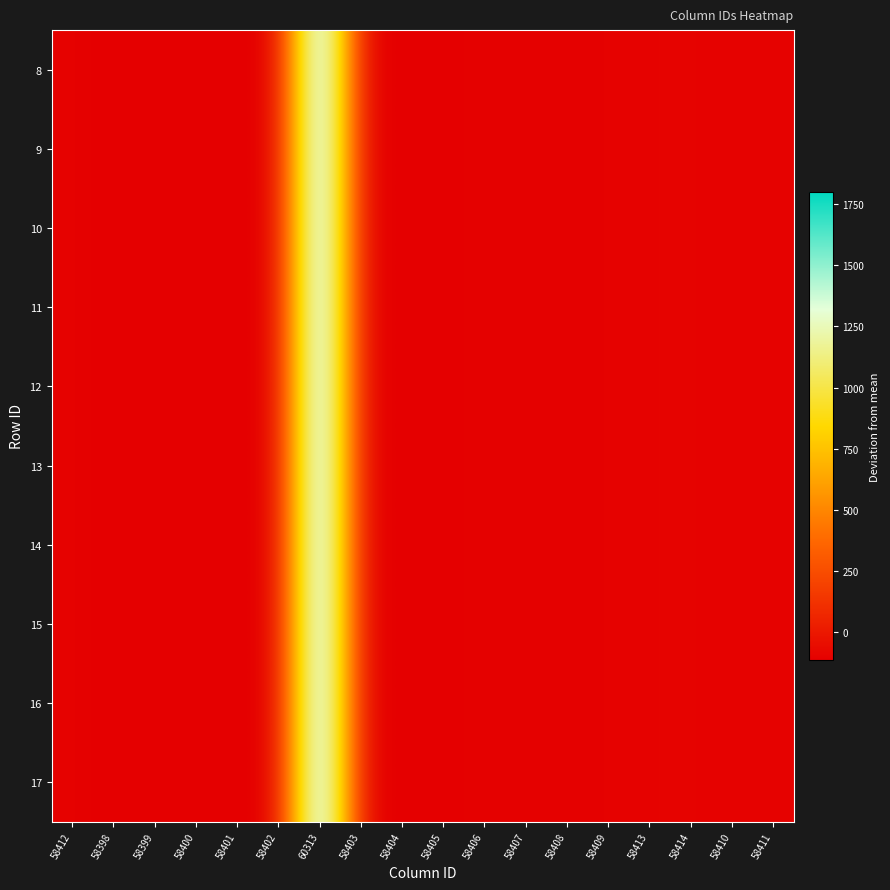

Reading left to right, extract all data points from this chart.

8: 58412=-99.9	58398=-113.9	58399=-112.9	58400=-111.9	58401=-110.9	58402=-109.9	60313=1801.1	58403=-108.9	58404=-107.9	58405=-106.9	58406=-105.9	58407=-104.9	58408=-103.9	58409=-102.9	58413=-98.9	58414=-97.9	58410=-101.9	58411=-100.9
9: 58412=-99.9	58398=-113.9	58399=-112.9	58400=-111.9	58401=-110.9	58402=-109.9	60313=1801.1	58403=-108.9	58404=-107.9	58405=-106.9	58406=-105.9	58407=-104.9	58408=-103.9	58409=-102.9	58413=-98.9	58414=-97.9	58410=-101.9	58411=-100.9
10: 58412=-99.9	58398=-113.9	58399=-112.9	58400=-111.9	58401=-110.9	58402=-109.9	60313=1801.1	58403=-108.9	58404=-107.9	58405=-106.9	58406=-105.9	58407=-104.9	58408=-103.9	58409=-102.9	58413=-98.9	58414=-97.9	58410=-101.9	58411=-100.9
11: 58412=-99.9	58398=-113.9	58399=-112.9	58400=-111.9	58401=-110.9	58402=-109.9	60313=1801.1	58403=-108.9	58404=-107.9	58405=-106.9	58406=-105.9	58407=-104.9	58408=-103.9	58409=-102.9	58413=-98.9	58414=-97.9	58410=-101.9	58411=-100.9
12: 58412=-99.9	58398=-113.9	58399=-112.9	58400=-111.9	58401=-110.9	58402=-109.9	60313=1801.1	58403=-108.9	58404=-107.9	58405=-106.9	58406=-105.9	58407=-104.9	58408=-103.9	58409=-102.9	58413=-98.9	58414=-97.9	58410=-101.9	58411=-100.9
13: 58412=-99.9	58398=-113.9	58399=-112.9	58400=-111.9	58401=-110.9	58402=-109.9	60313=1801.1	58403=-108.9	58404=-107.9	58405=-106.9	58406=-105.9	58407=-104.9	58408=-103.9	58409=-102.9	58413=-98.9	58414=-97.9	58410=-101.9	58411=-100.9
14: 58412=-99.9	58398=-113.9	58399=-112.9	58400=-111.9	58401=-110.9	58402=-109.9	60313=1801.1	58403=-108.9	58404=-107.9	58405=-106.9	58406=-105.9	58407=-104.9	58408=-103.9	58409=-102.9	58413=-98.9	58414=-97.9	58410=-101.9	58411=-100.9
15: 58412=-99.9	58398=-113.9	58399=-112.9	58400=-111.9	58401=-110.9	58402=-109.9	60313=1801.1	58403=-108.9	58404=-107.9	58405=-106.9	58406=-105.9	58407=-104.9	58408=-103.9	58409=-102.9	58413=-98.9	58414=-97.9	58410=-101.9	58411=-100.9
16: 58412=-99.9	58398=-113.9	58399=-112.9	58400=-111.9	58401=-110.9	58402=-109.9	60313=1801.1	58403=-108.9	58404=-107.9	58405=-106.9	58406=-105.9	58407=-104.9	58408=-103.9	58409=-102.9	58413=-98.9	58414=-97.9	58410=-101.9	58411=-100.9
17: 58412=-99.9	58398=-113.9	58399=-112.9	58400=-111.9	58401=-110.9	58402=-109.9	60313=1801.1	58403=-108.9	58404=-107.9	58405=-106.9	58406=-105.9	58407=-104.9	58408=-103.9	58409=-102.9	58413=-98.9	58414=-97.9	58410=-101.9	58411=-100.9